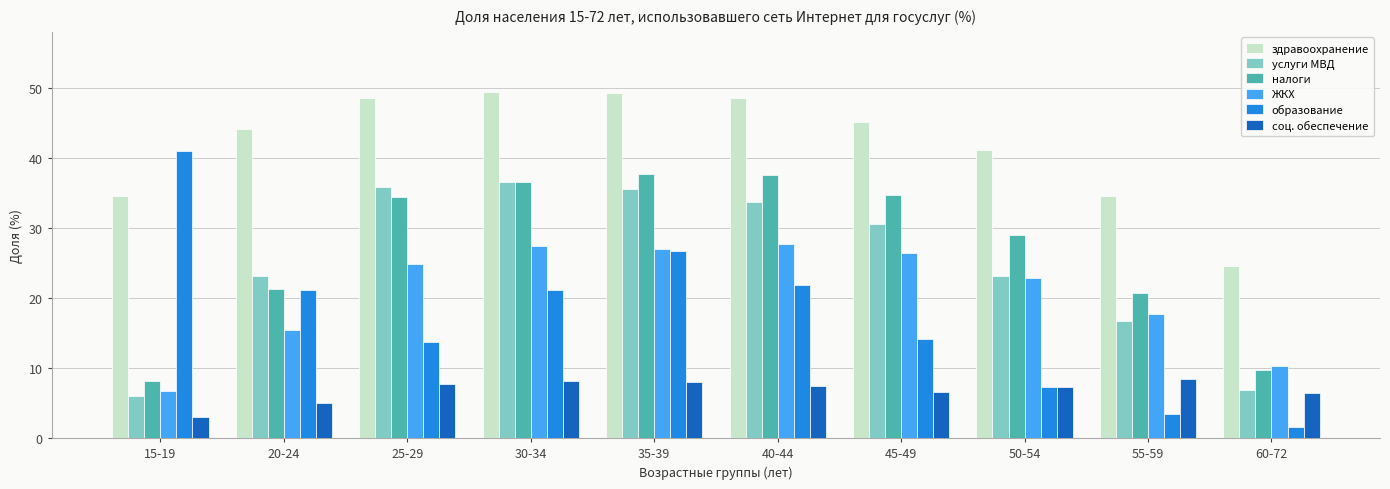

How many groups of bars are there?

10